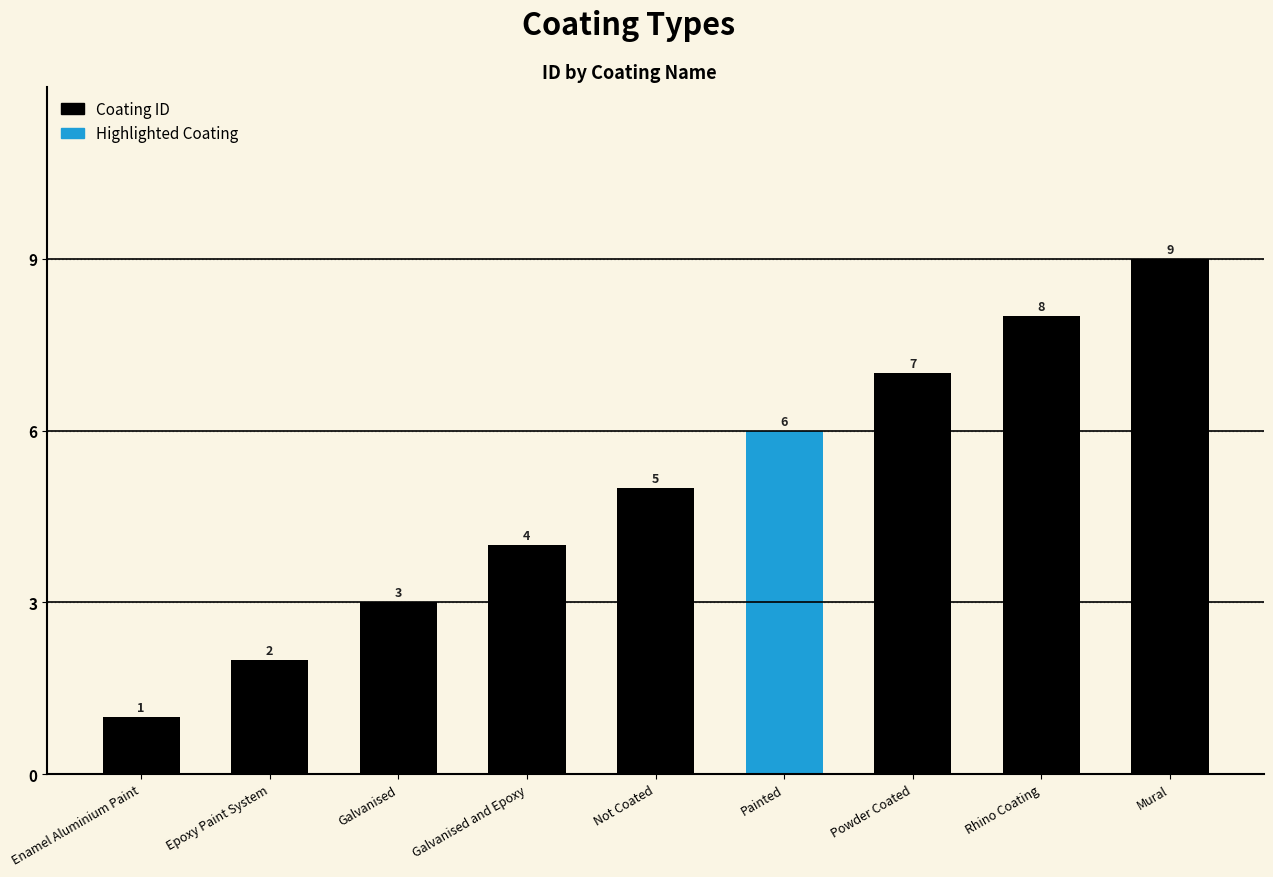

What is the change in value from Powder Coated to Mural?

+2